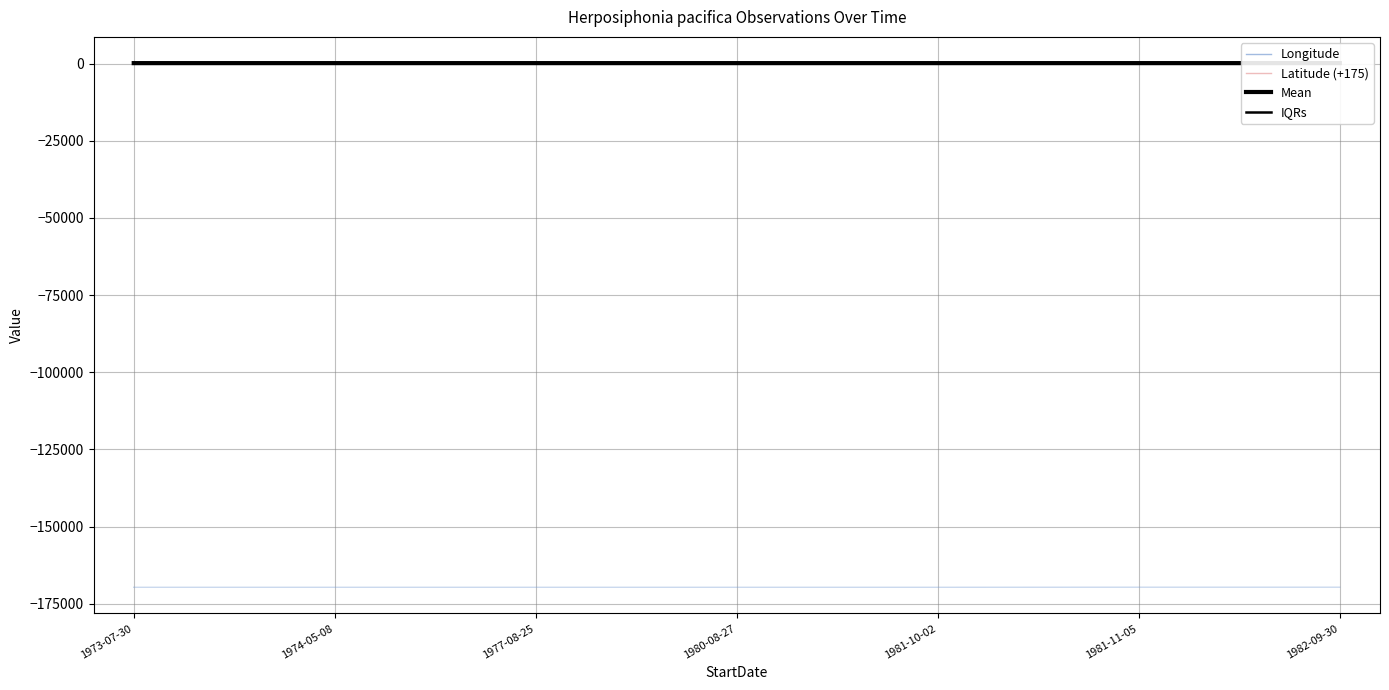

Reading left to right, list all the values displayed in this chart.

Longitude: 144.9	152.4	151.8	152.3	151.7	151.9	145.5
Latitude (+175): 160.6	151.1	151.8	151.2	151.4	151.6	158.9
Mean: 152.7	151.8	151.8	151.8	151.6	151.7	152.2
IQRs: 155.7	154.8	154.8	154.8	154.6	154.7	155.2